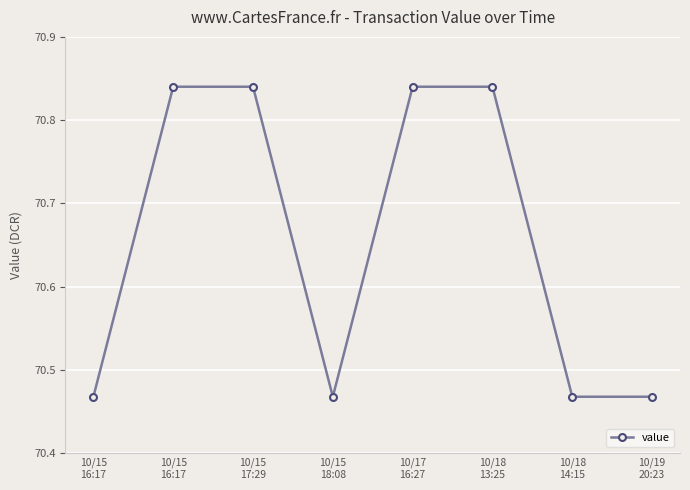

List the labels in order of value, largest first.

10/15
16:17, 10/15
17:29, 10/17
16:27, 10/18
13:25, 10/15
16:17, 10/15
18:08, 10/18
14:15, 10/19
20:23